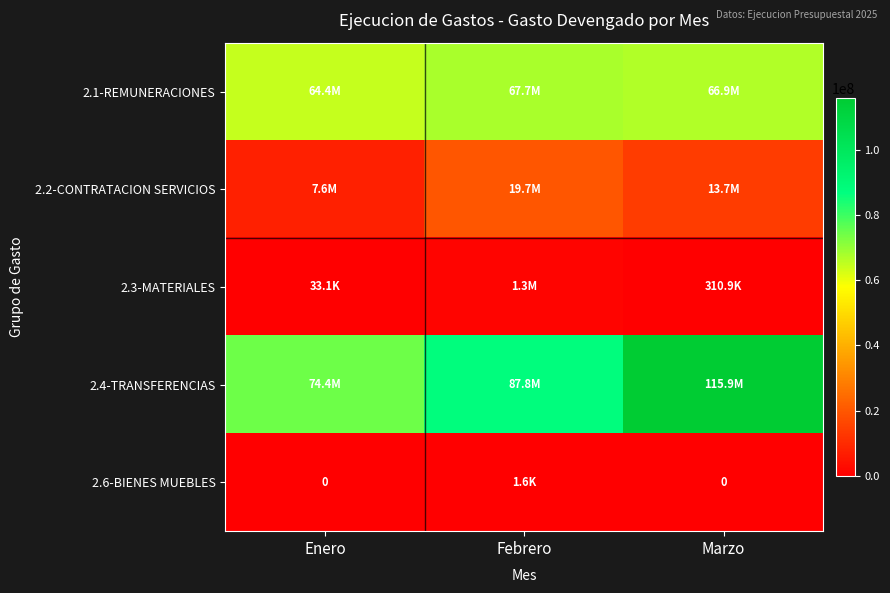

List the labels in order of 2.2-CONTRATACION SERVICIOS value, largest first.

Febrero, Marzo, Enero